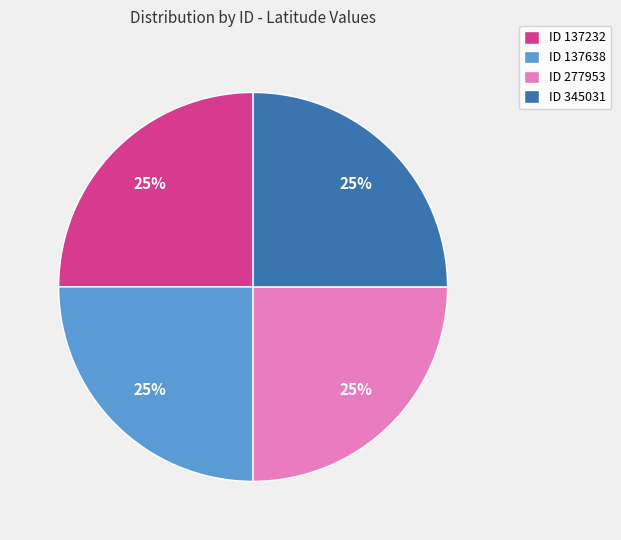

To the nearest percent, what portion does ID 277953 represent?

25%